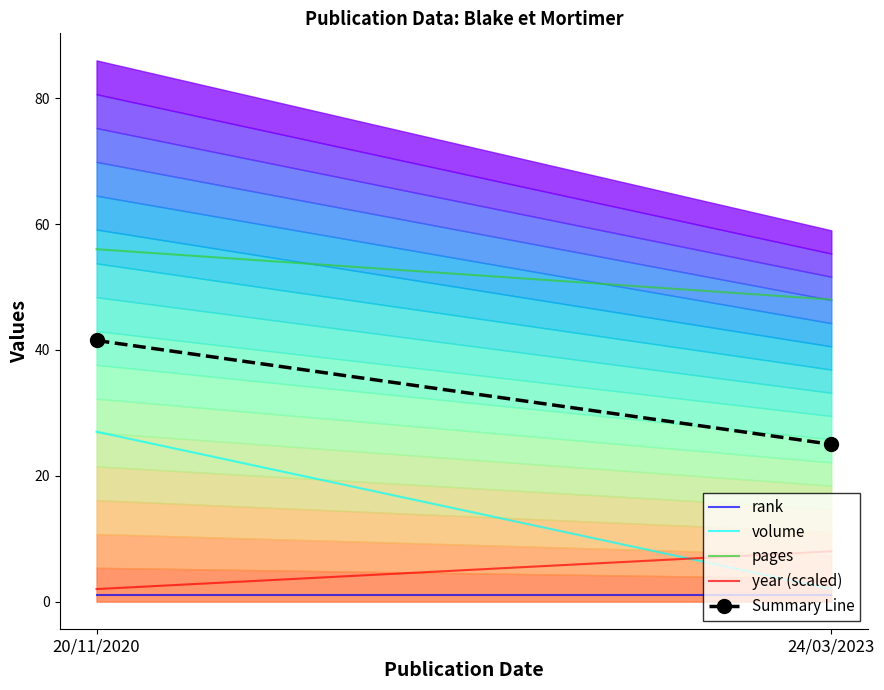

Where does the Summary Line series first go above 41?

20/11/2020